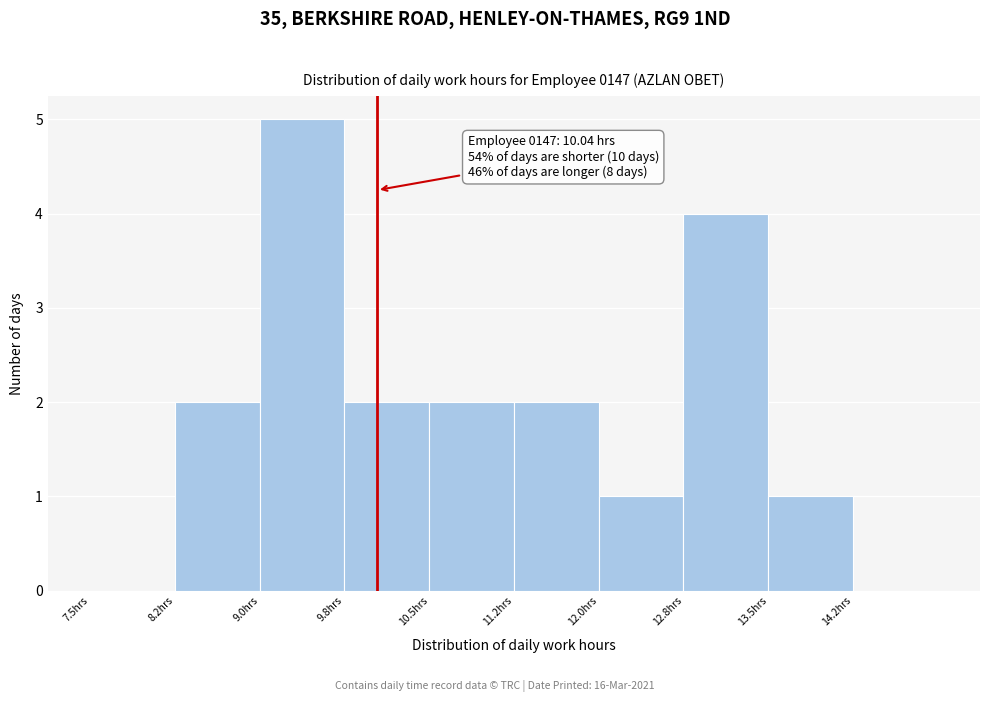

Over which range of the x-axis is the bar tallest?

9.00 to 9.75